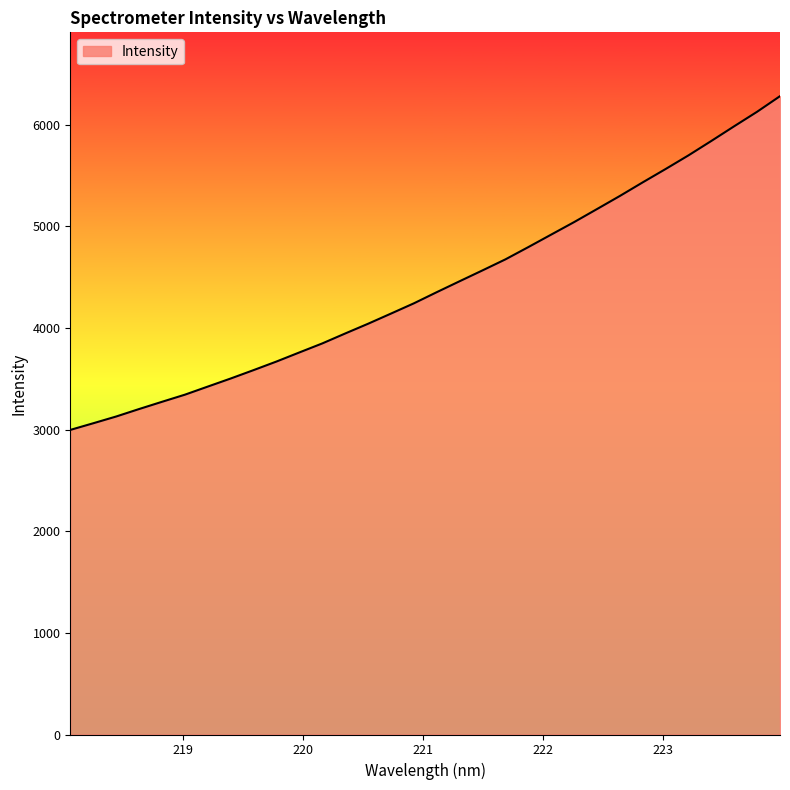

What is the difference between the maximum and minimum values?

3283.3